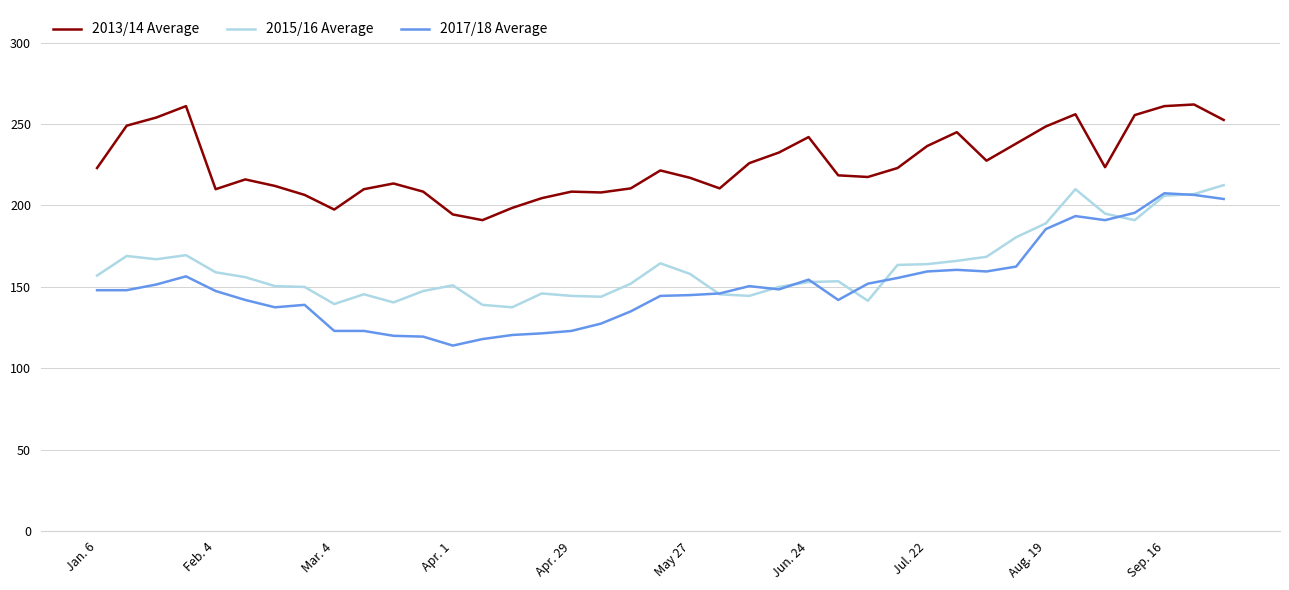

Which series has the widest spread of values?

2017/18 Average